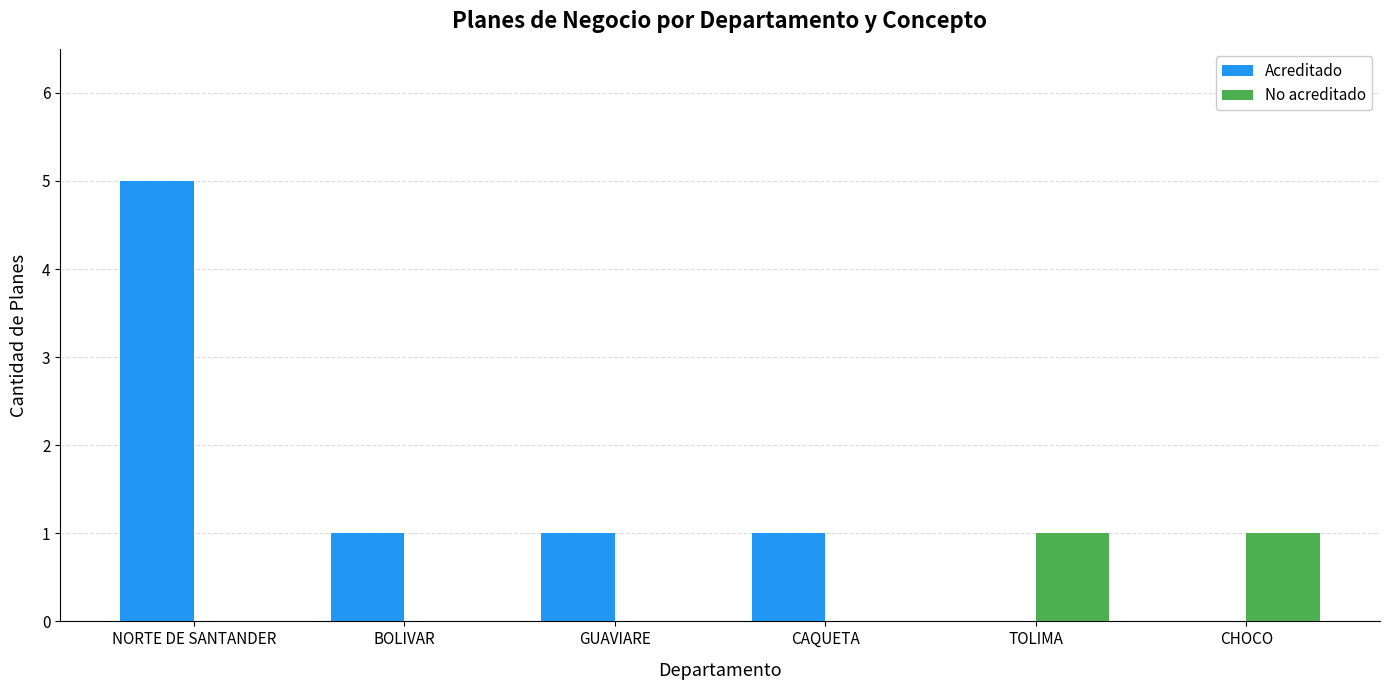

Count the number of categories in the chart.

6